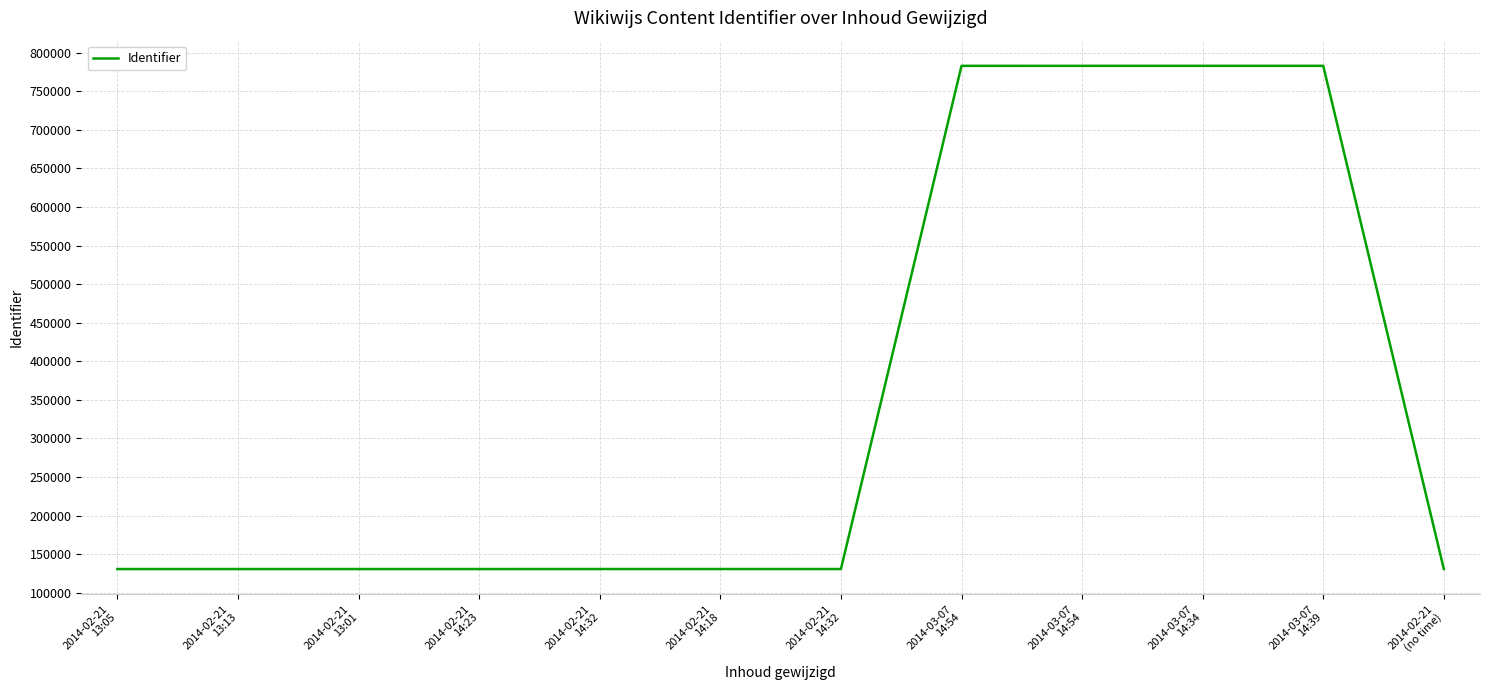

At which category does the data reach its first local peak?

2014-03-07
14:39